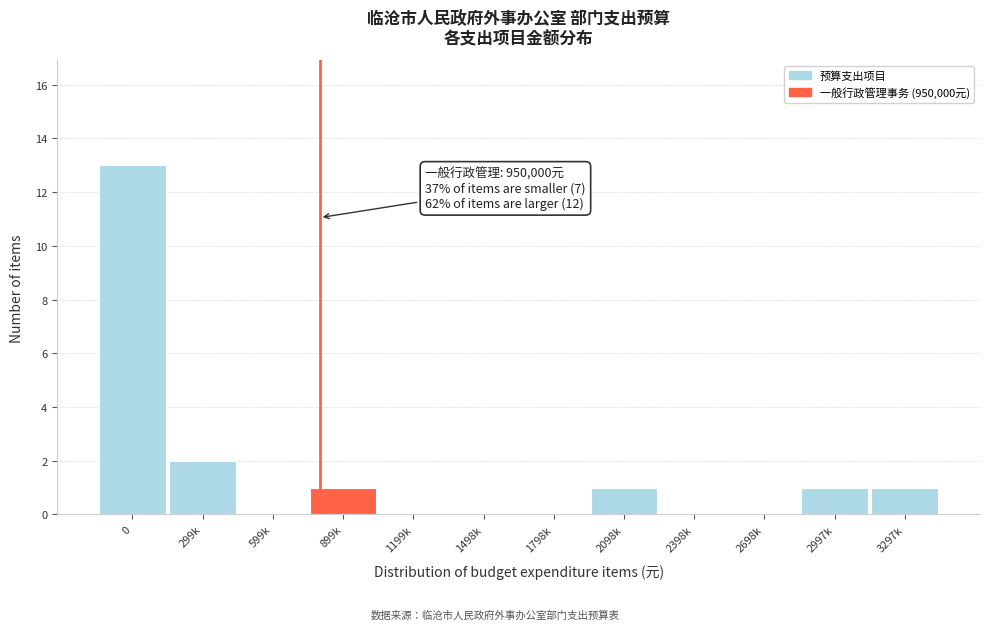

Reading left to right, list all the values displayed in this chart.

0=13	299k=2	599k=0	899k=1	1199k=0	1498k=0	1798k=0	2098k=1	2398k=0	2698k=0	2997k=1	3297k=1